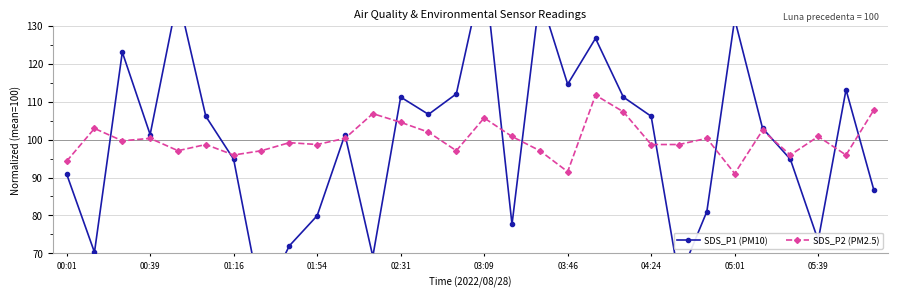

The SDS_P2 (PM2.5) series shows 37.6 at 13. True or false?

False